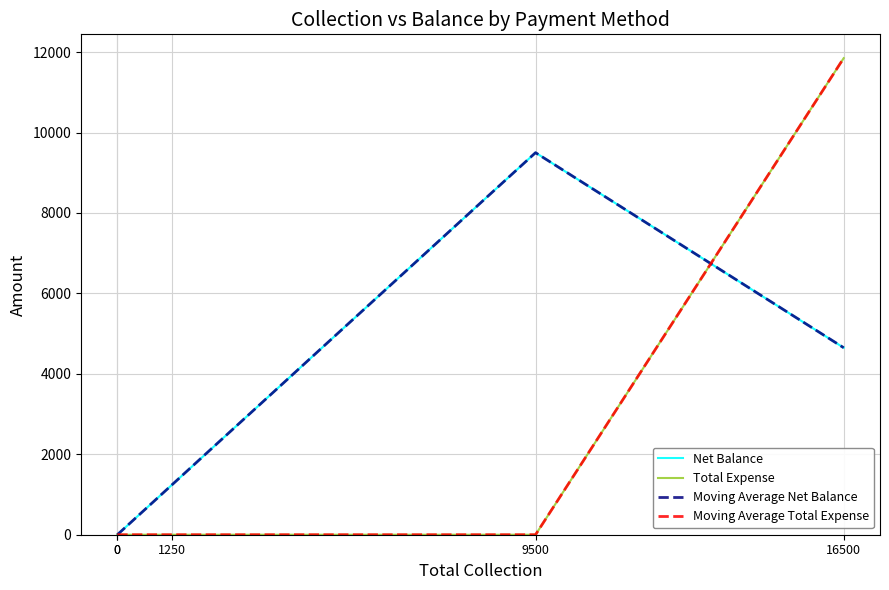

What is the spread (max minus min) of values at 9500?

9500